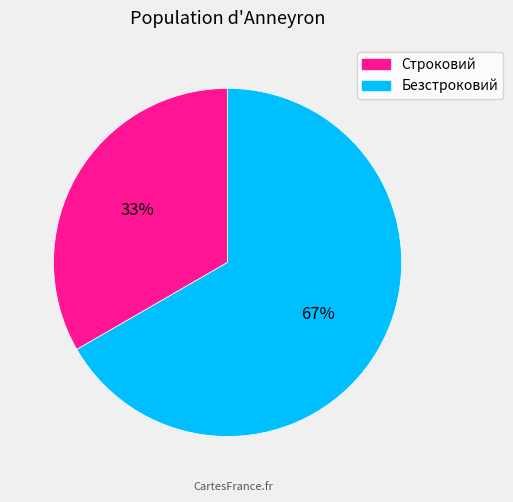

Is the sum of Безстроковий and Строковий greater than half?

Yes